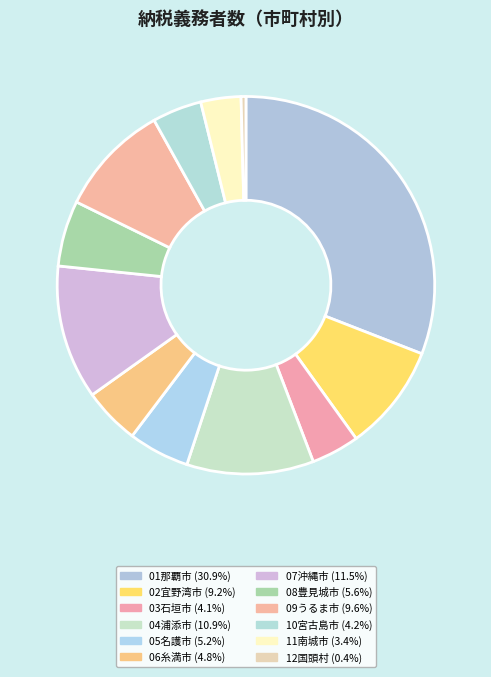

Does any single category account for the majority?

No